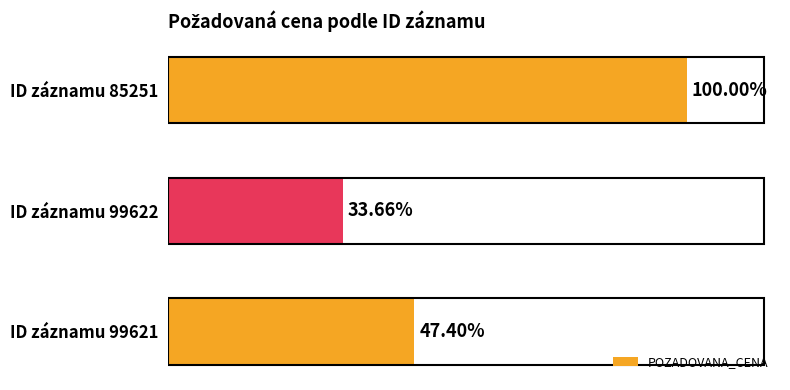

Are the bars horizontal?

Yes